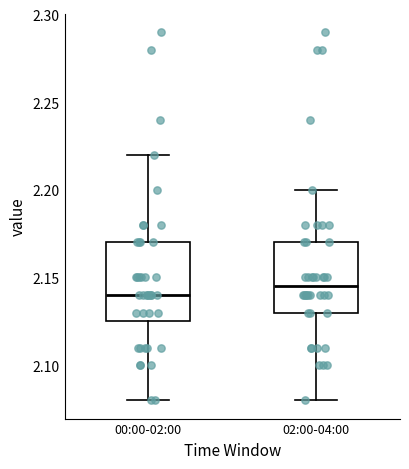

Reading left to right, read every box against the y-axis: the position of its median line, the range the box covers, and the ends of its whiskers. The values are not printed on the chart, so give them approximately, as read against the axis.

00:00-02:00: median 2.140, box 2.125 to 2.170, whiskers 2.080 to 2.220
02:00-04:00: median 2.145, box 2.130 to 2.170, whiskers 2.080 to 2.200